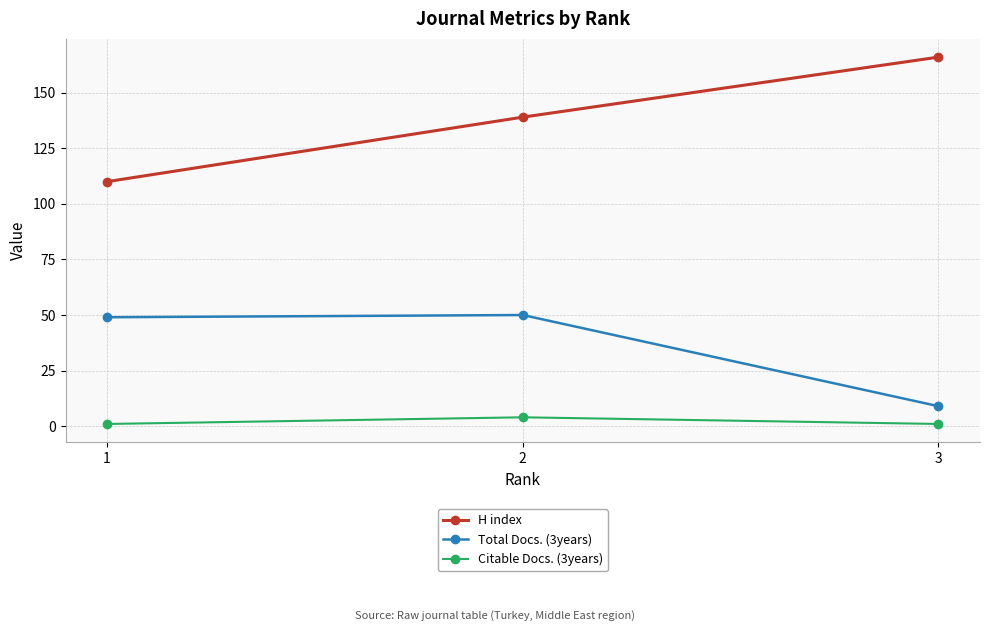

Which series has the widest spread of values?

H index